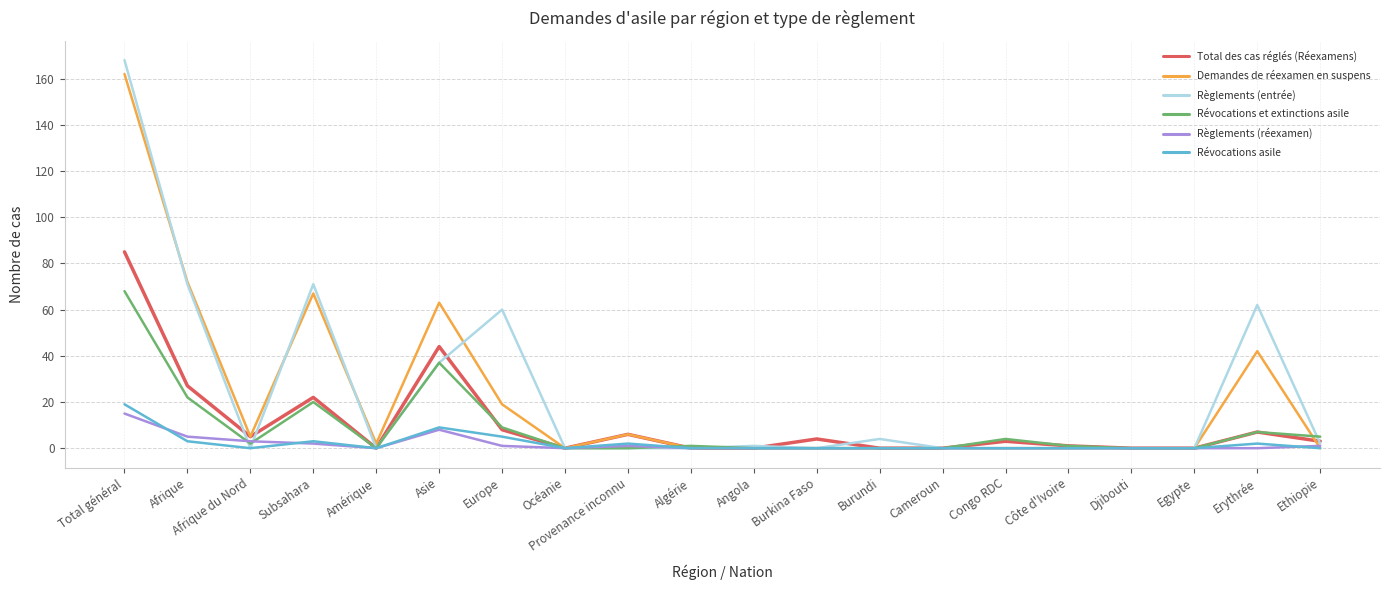

Which series has the largest range (max minus min)?

Règlements (entrée)